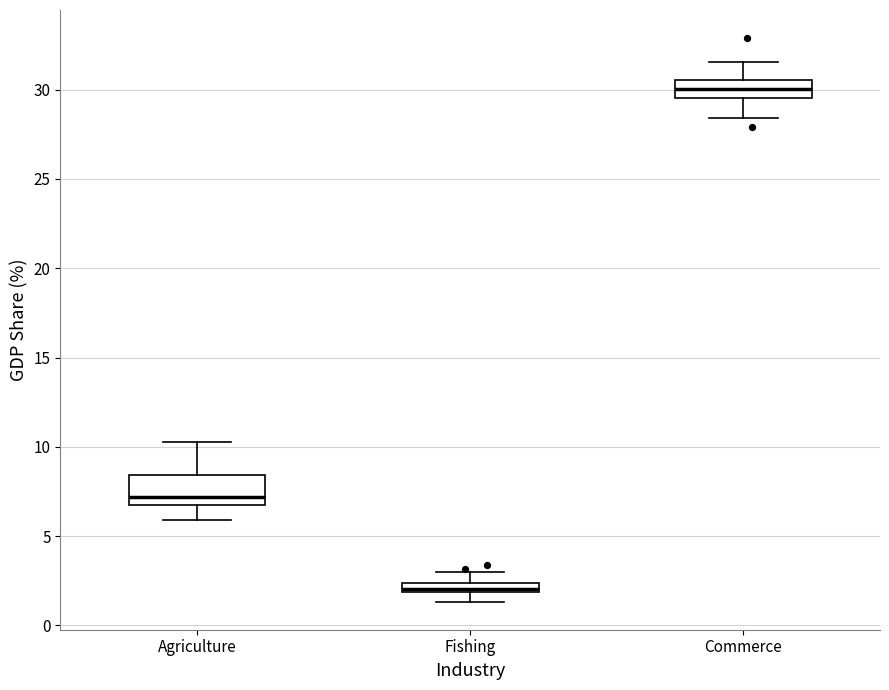

Which box has the highest median line?

Commerce